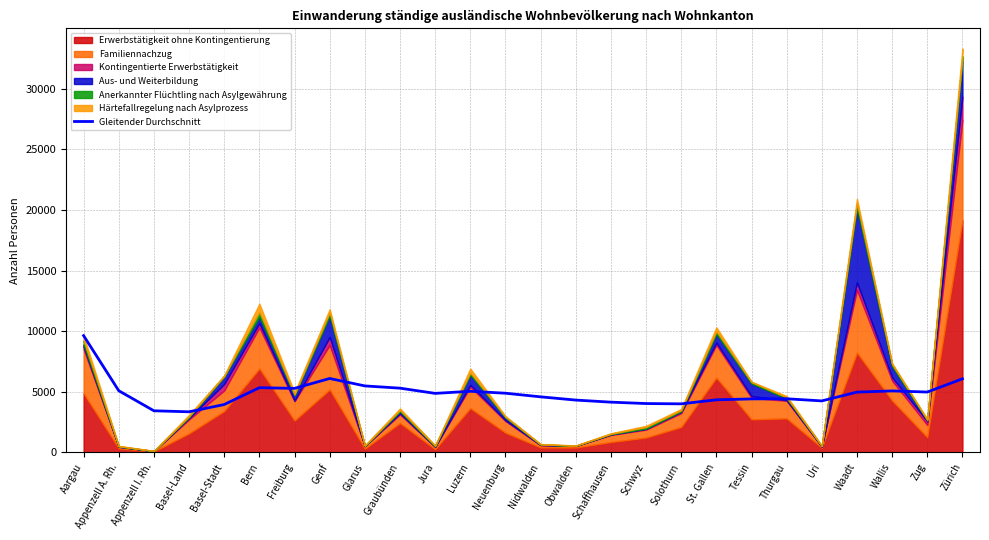

What is the label of the 7th point from the left?

Freiburg